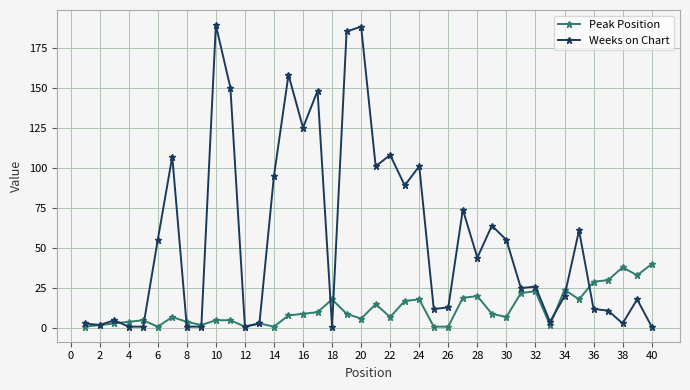

Which series has the widest spread of values?

Weeks on Chart